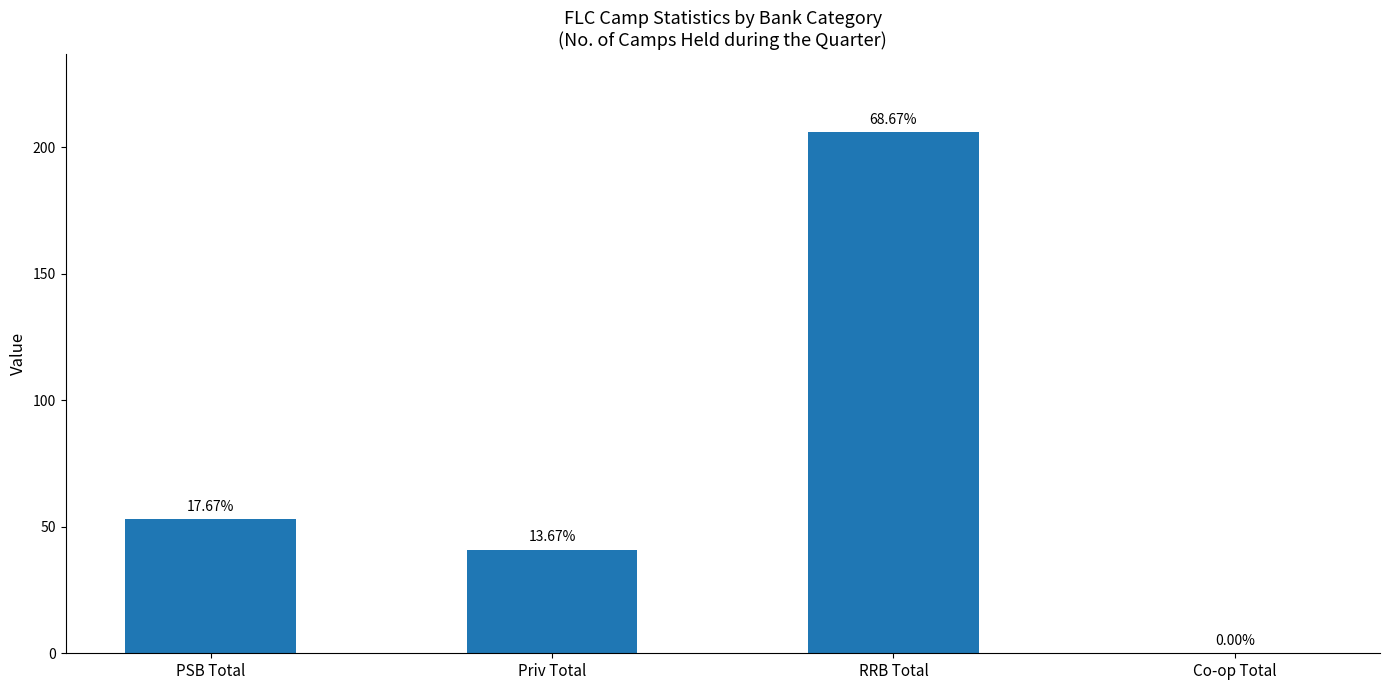

List the labels in order of value, largest first.

RRB Total, PSB Total, Priv Total, Co-op Total